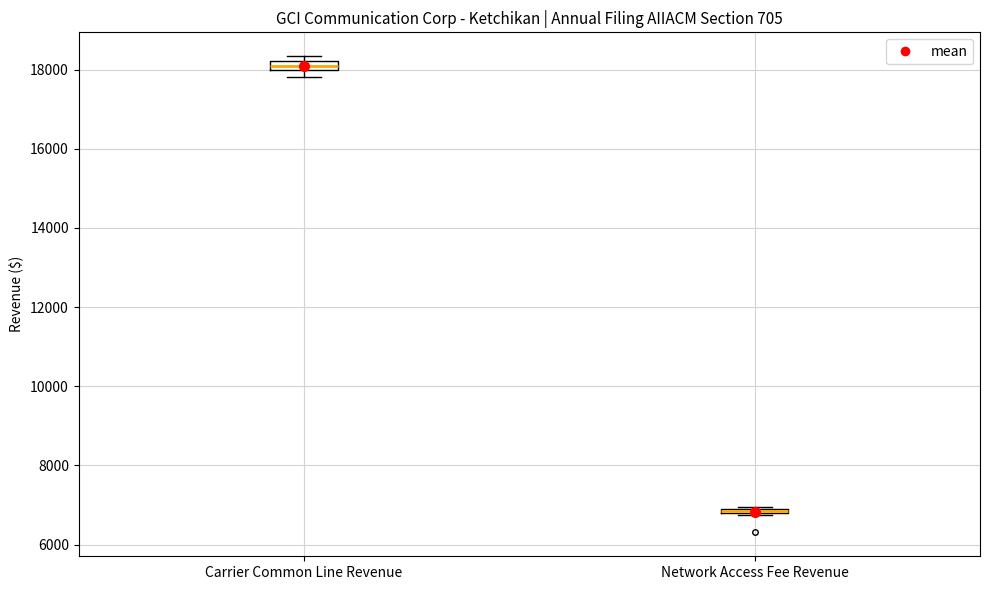

Where is the upper edge of the box for Network Access Fee Revenue on the y-axis? The values are not printed on the chart, so give them approximately, as read against the axis.

7000